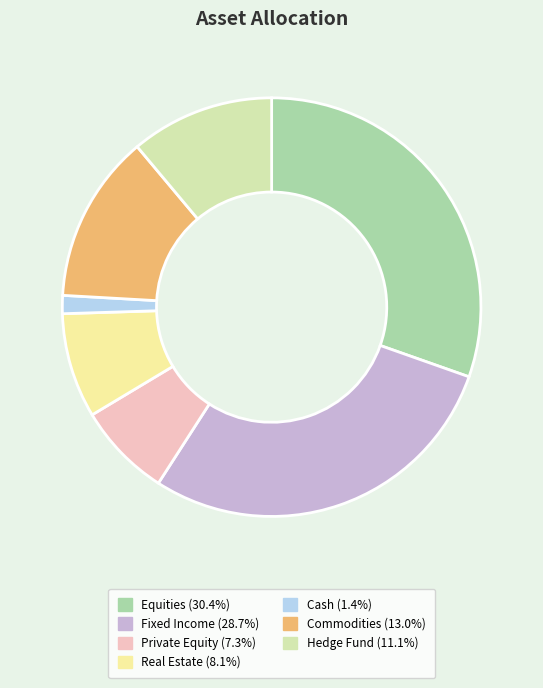

Is there any slice that represents more than half of the pie?

No